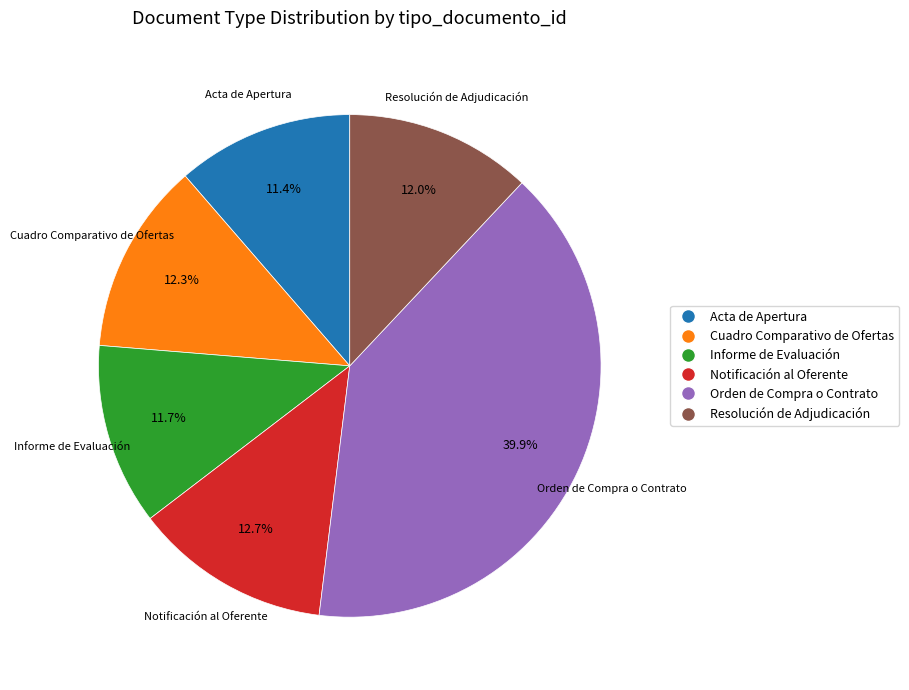

What is the ratio of the value at Resolución de Adjudicación to the value at Orden de Compra o Contrato?

0.3